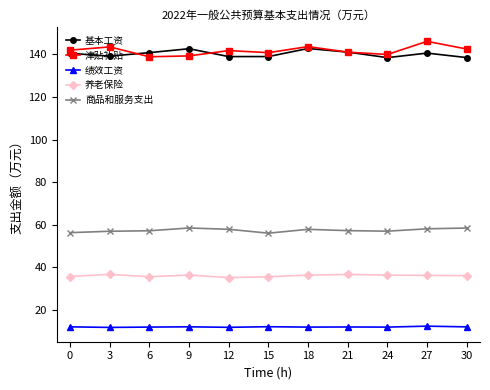

True or false: 商品和服务支出 and 养老保险 intersect in this chart.

False